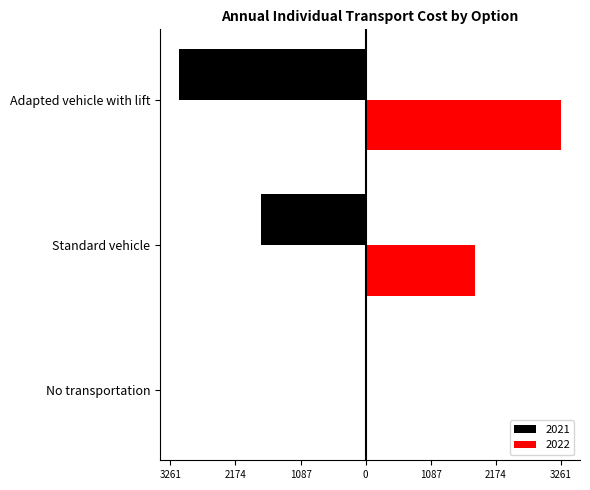

Which series changed the most between Standard vehicle and Adapted vehicle with lift?

2022